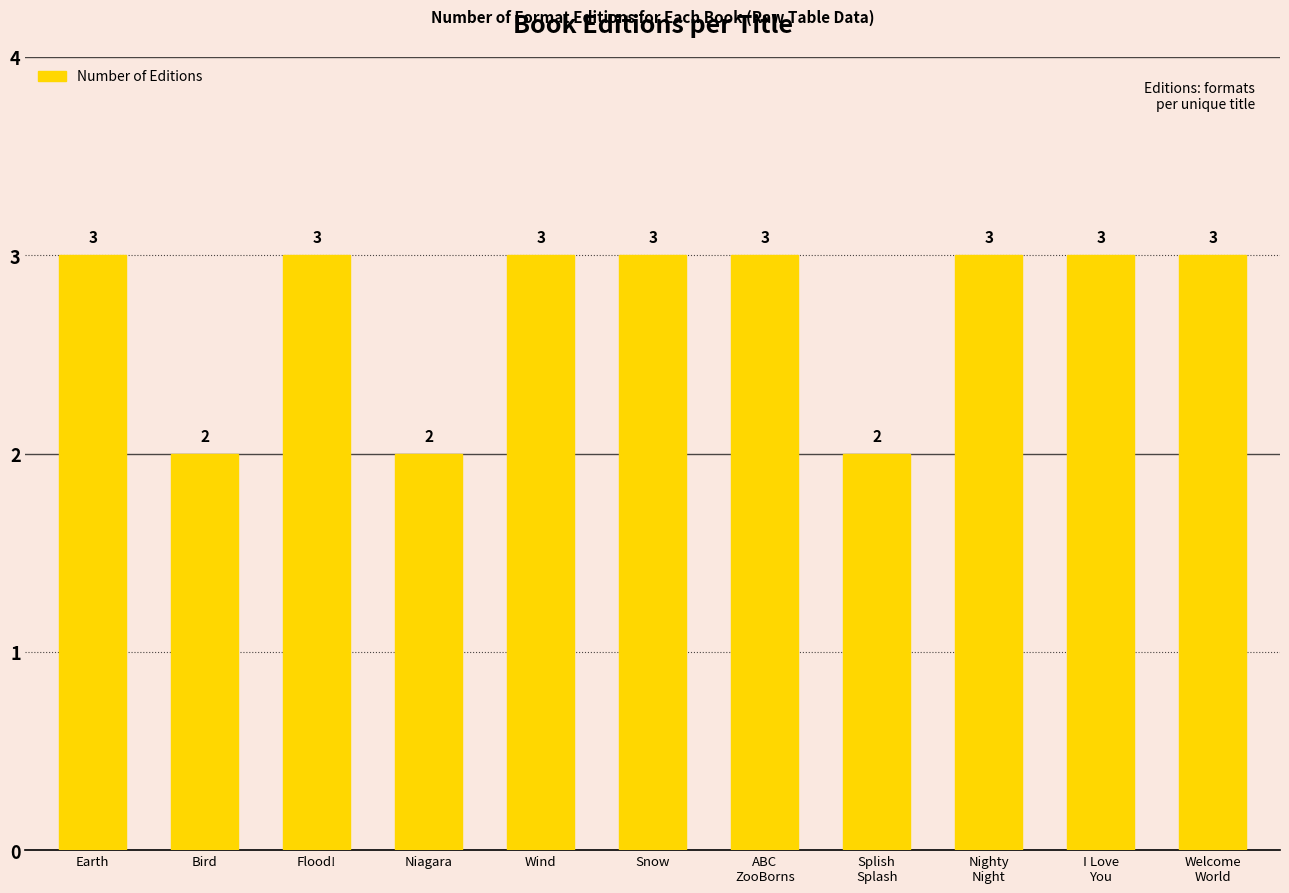

What is the difference between the second highest and second lowest values?

1